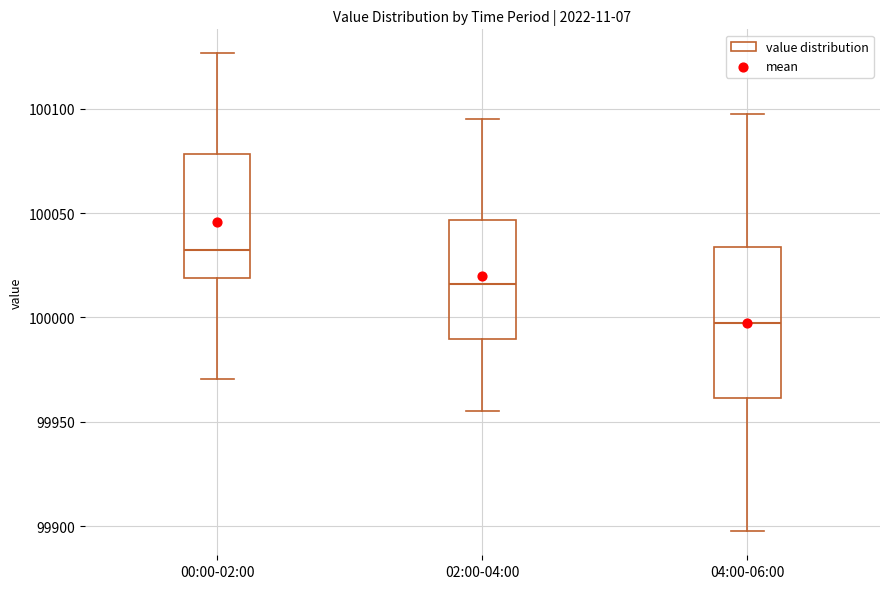

Comparing the boxes themselves (not the whiskers), which one is the tallest?

04:00-06:00